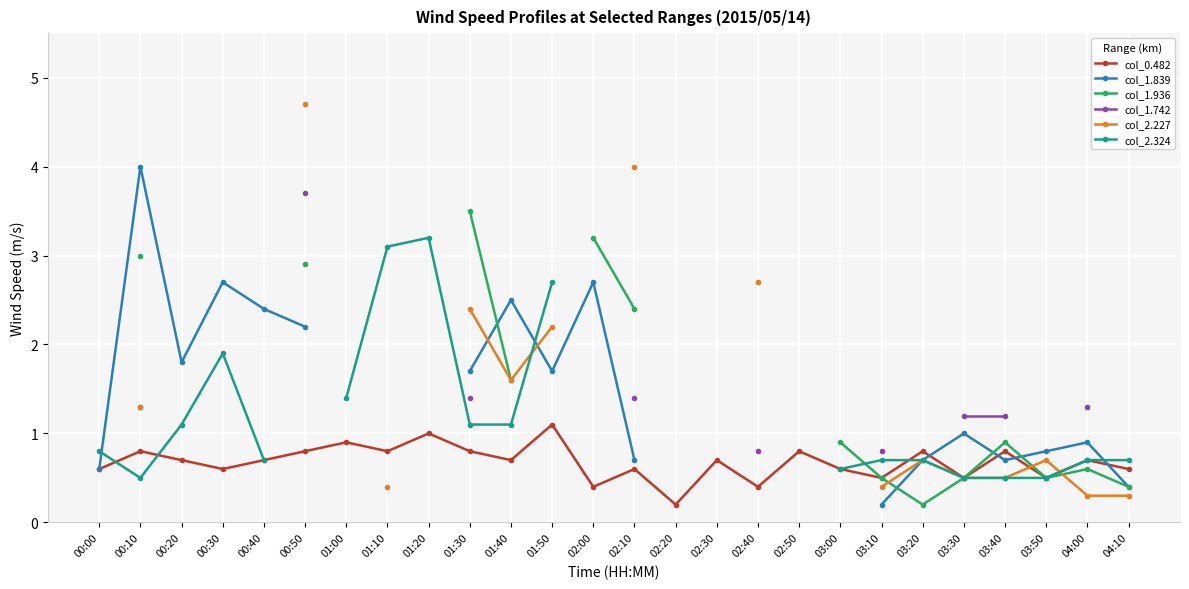

Where is the first local maximum for col_1.839?

00:10